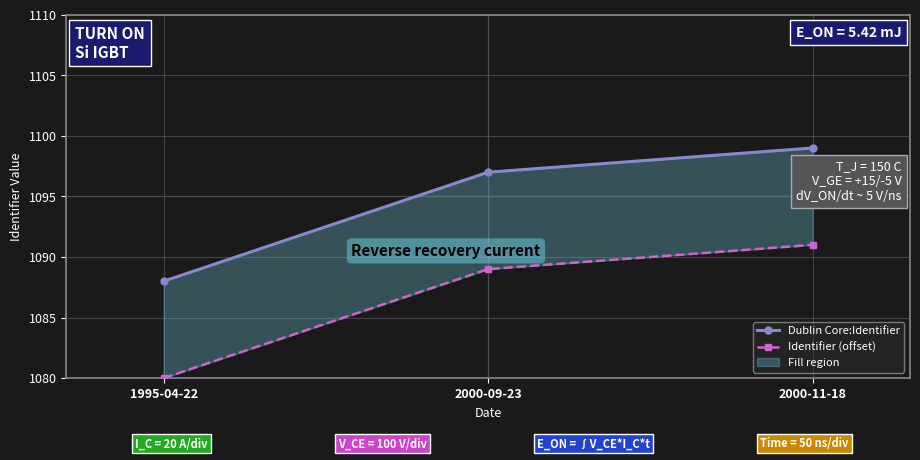

What are all the series names shown in the legend?

Dublin Core:Identifier, Identifier (offset)